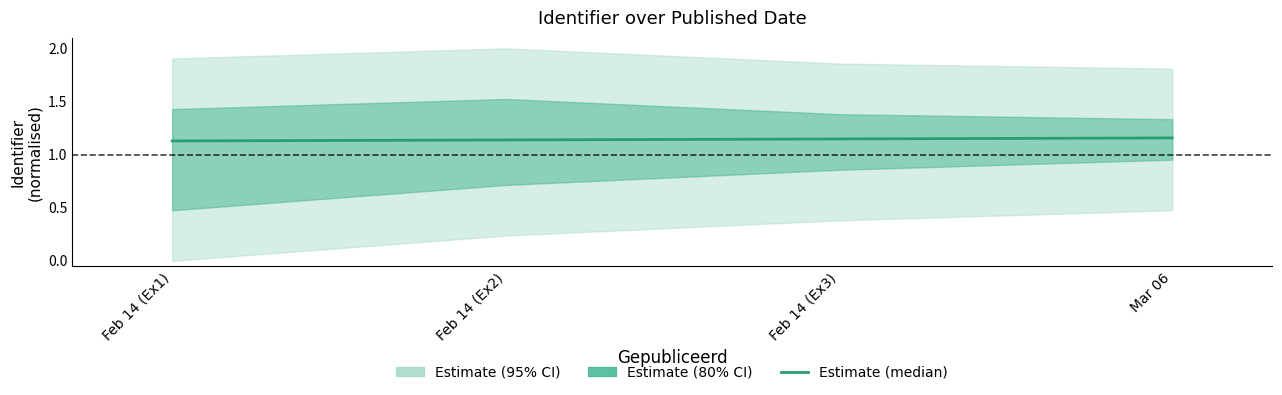

True or false: the data shows 1.1 at Feb 14 (Ex3).

True